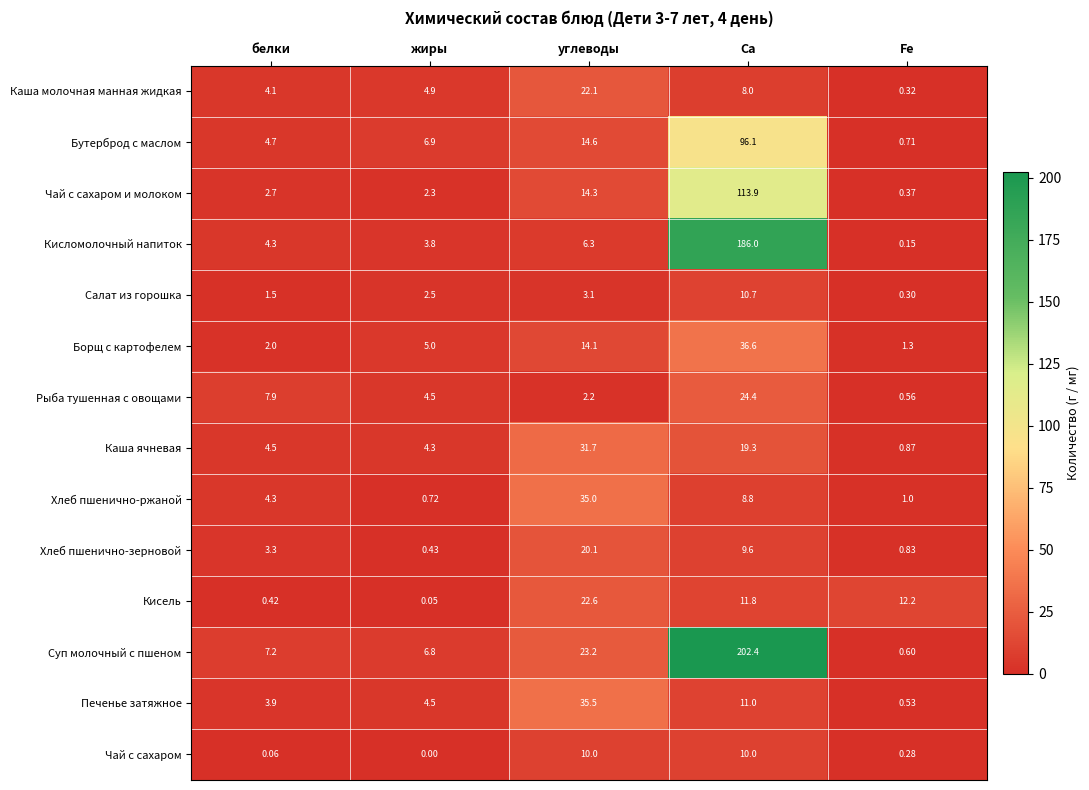

At which category is the sum across all series the highest?

Са